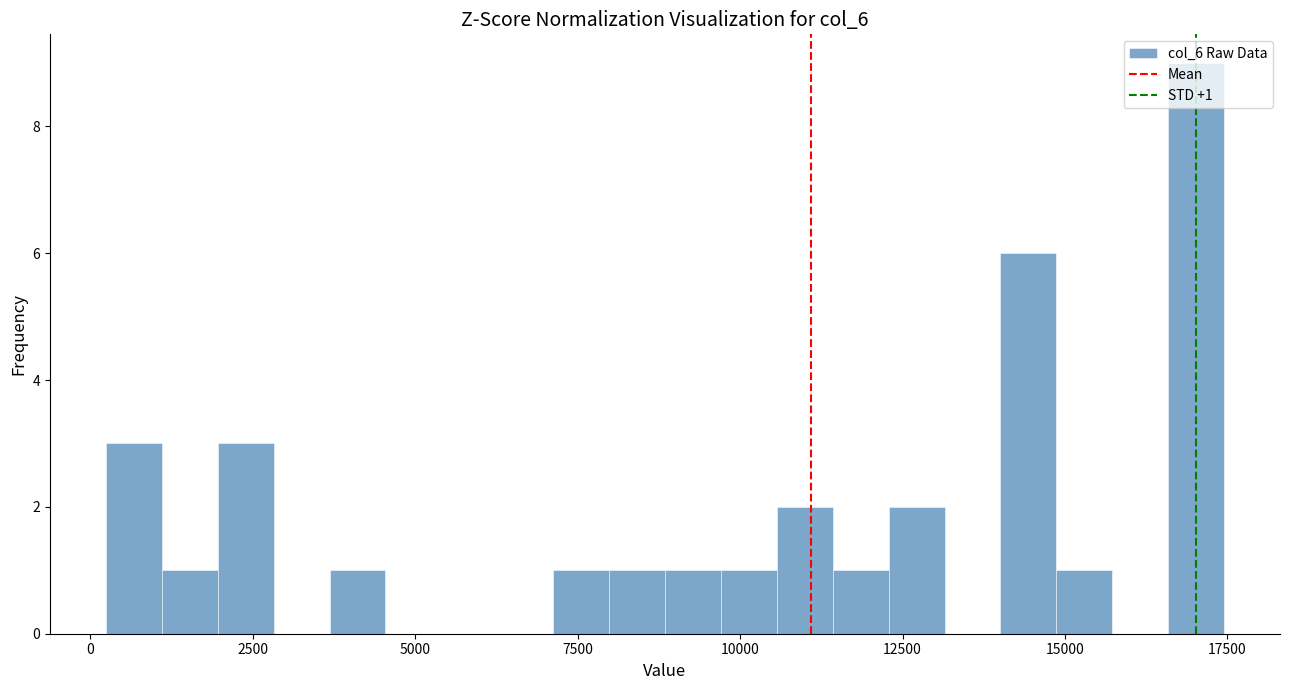

Read against the x-axis, roughly where is the centre of the tallest bar?

17000